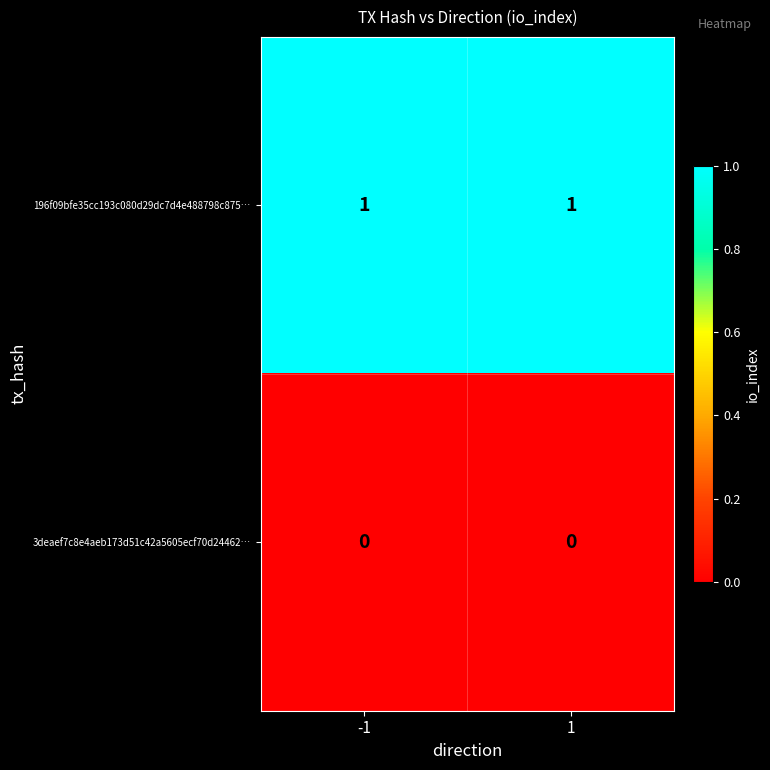

True or false: 3deaef7c8e4aeb173d51c42a5605ecf70d24462… has a value of 0 at 1.

True